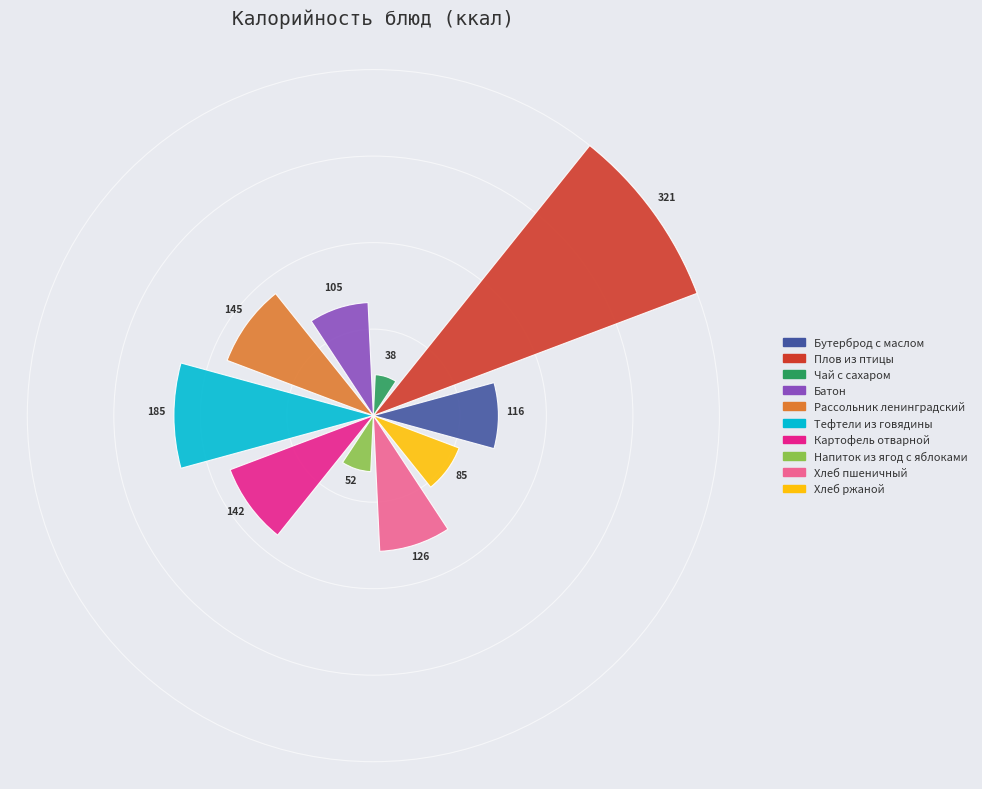

How many bars are there in total?

10